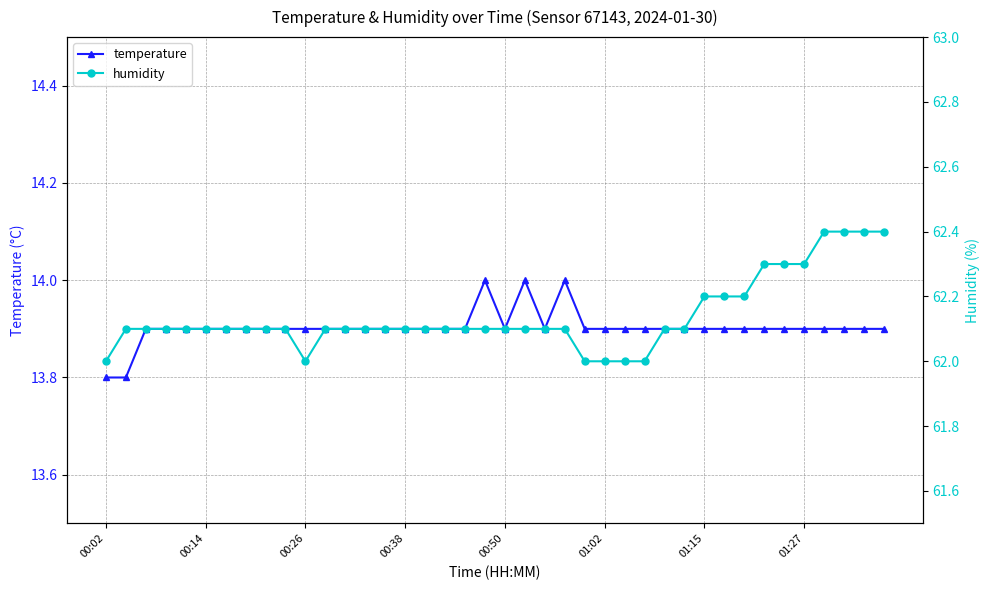

True or false: temperature has a value of 20.6 at 00:50.

False